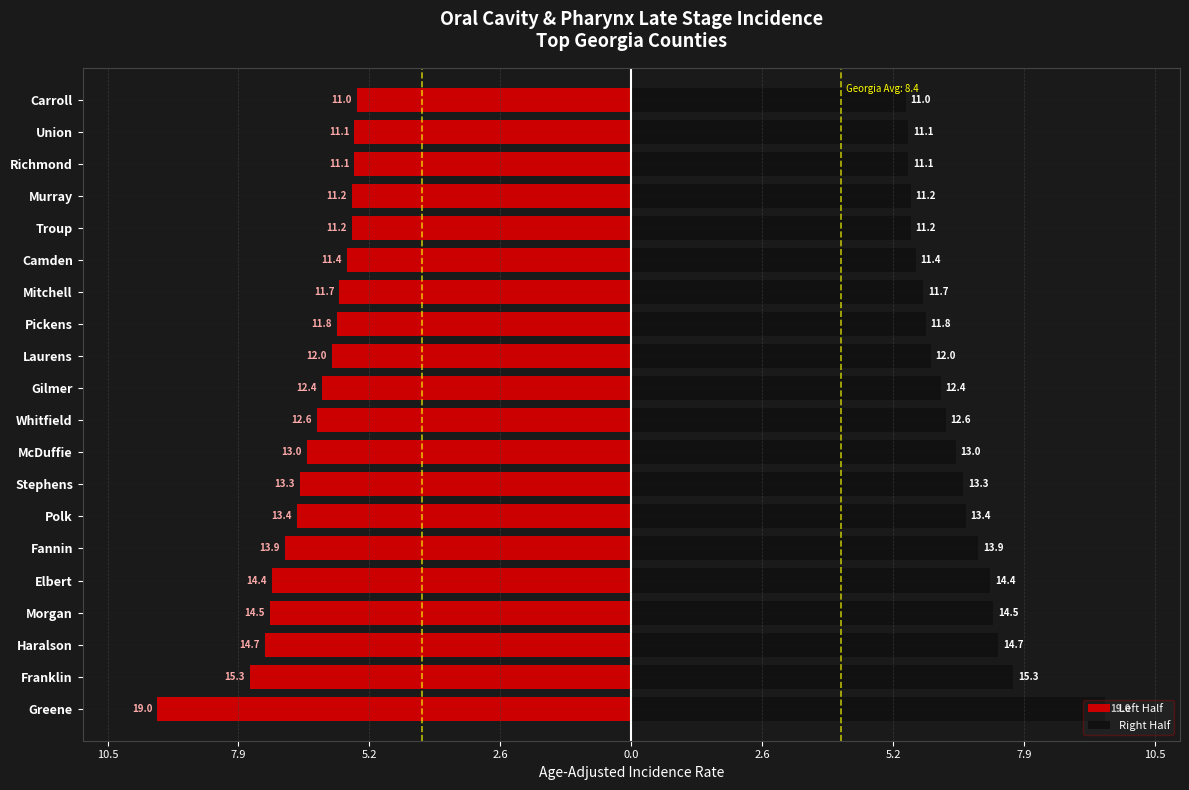

Reading left to right, extract all data points from this chart.

Left Half: -9.5	-7.7	-7.3	-7.2	-7.2	-7.0	-6.7	-6.7	-6.5	-6.3	-6.2	-6.0	-5.9	-5.8	-5.7	-5.6	-5.6	-5.5	-5.5	-5.5
Right Half: 9.5	7.7	7.3	7.2	7.2	7.0	6.7	6.7	6.5	6.3	6.2	6.0	5.9	5.8	5.7	5.6	5.6	5.5	5.5	5.5